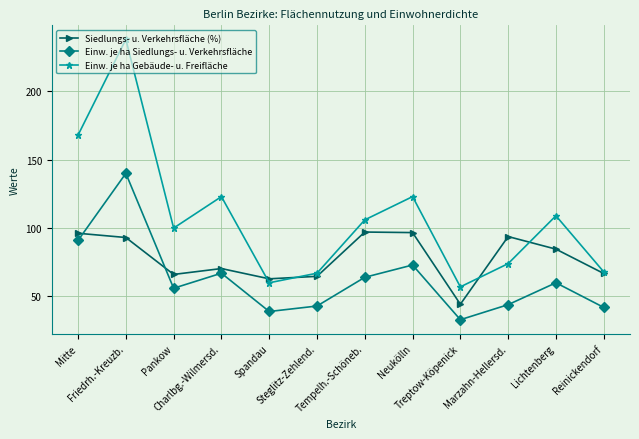

What is the sum of the Einw. je ha Gebäude- u. Freifläche values at Marzahn-Hellersd. and Reinickendorf?

142.0